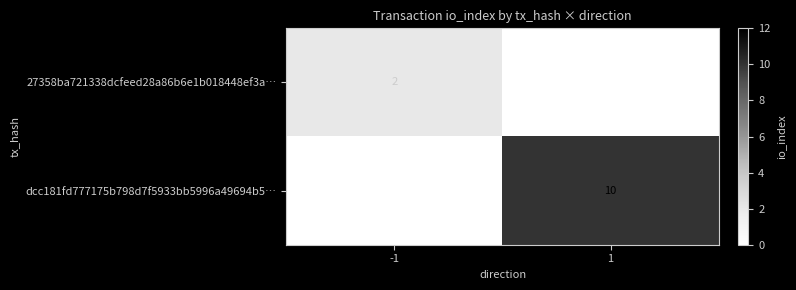

True or false: dcc181fd777175b798d7f5933bb5996a49694b5… has a value of 3 at 1.

False